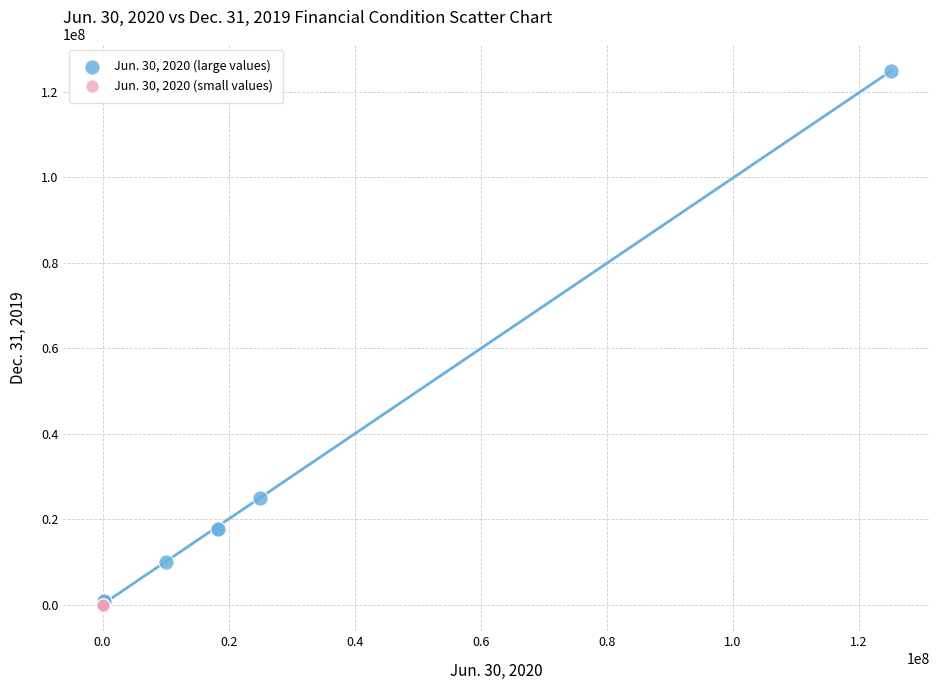

Which series has the largest Y range (max minus min)?

Jun. 30, 2020 (large values)